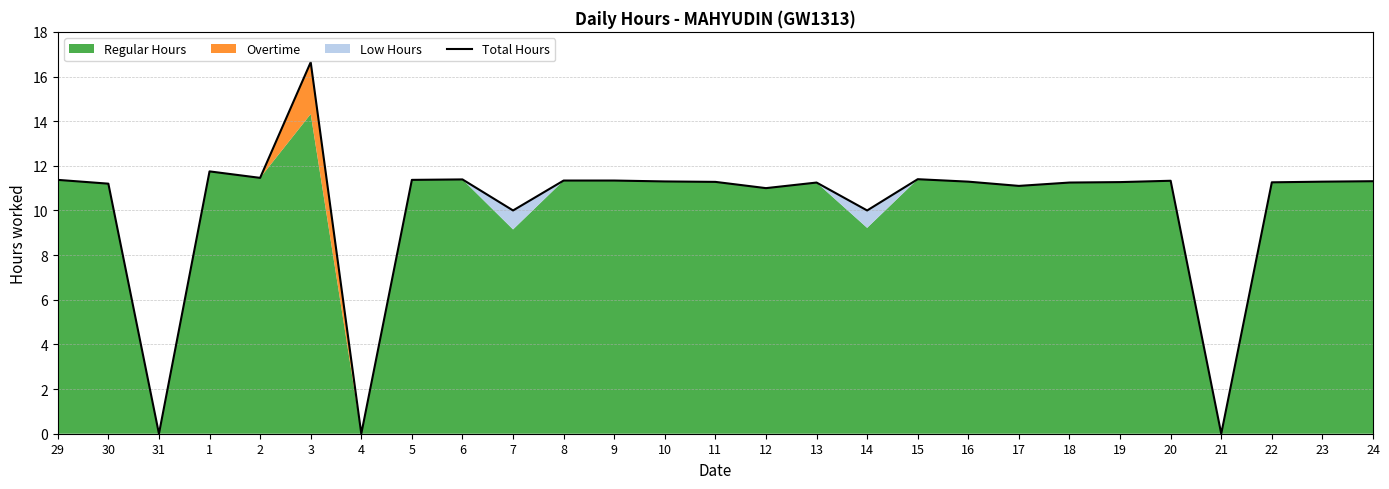

What is the difference between the maximum and minimum values?

16.6